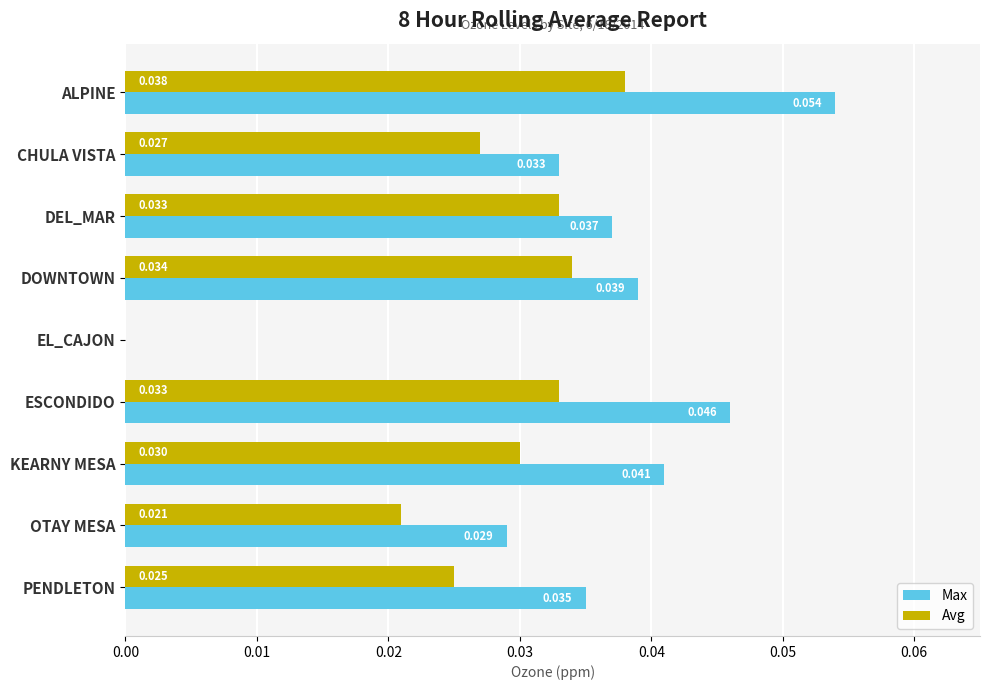

Which series changed the most between EL_CAJON and KEARNY MESA?

Max